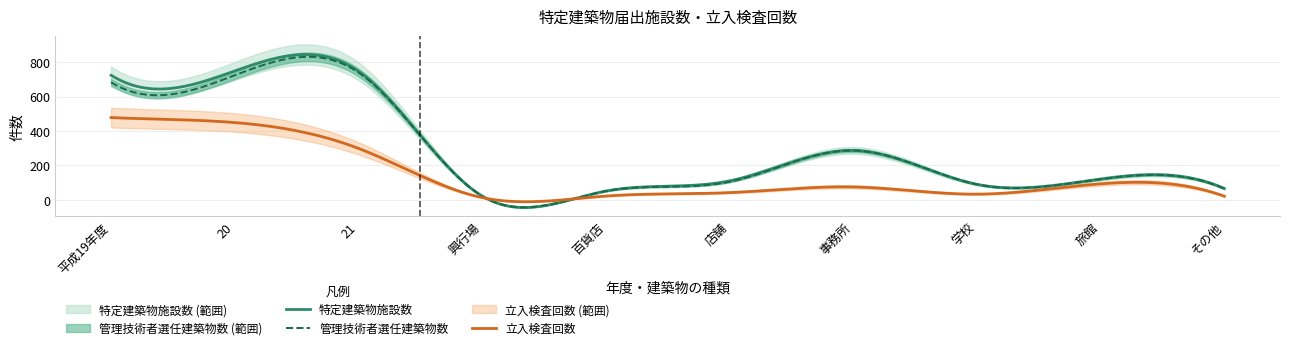

What is the maximum value for 立入検査回数?

478.0